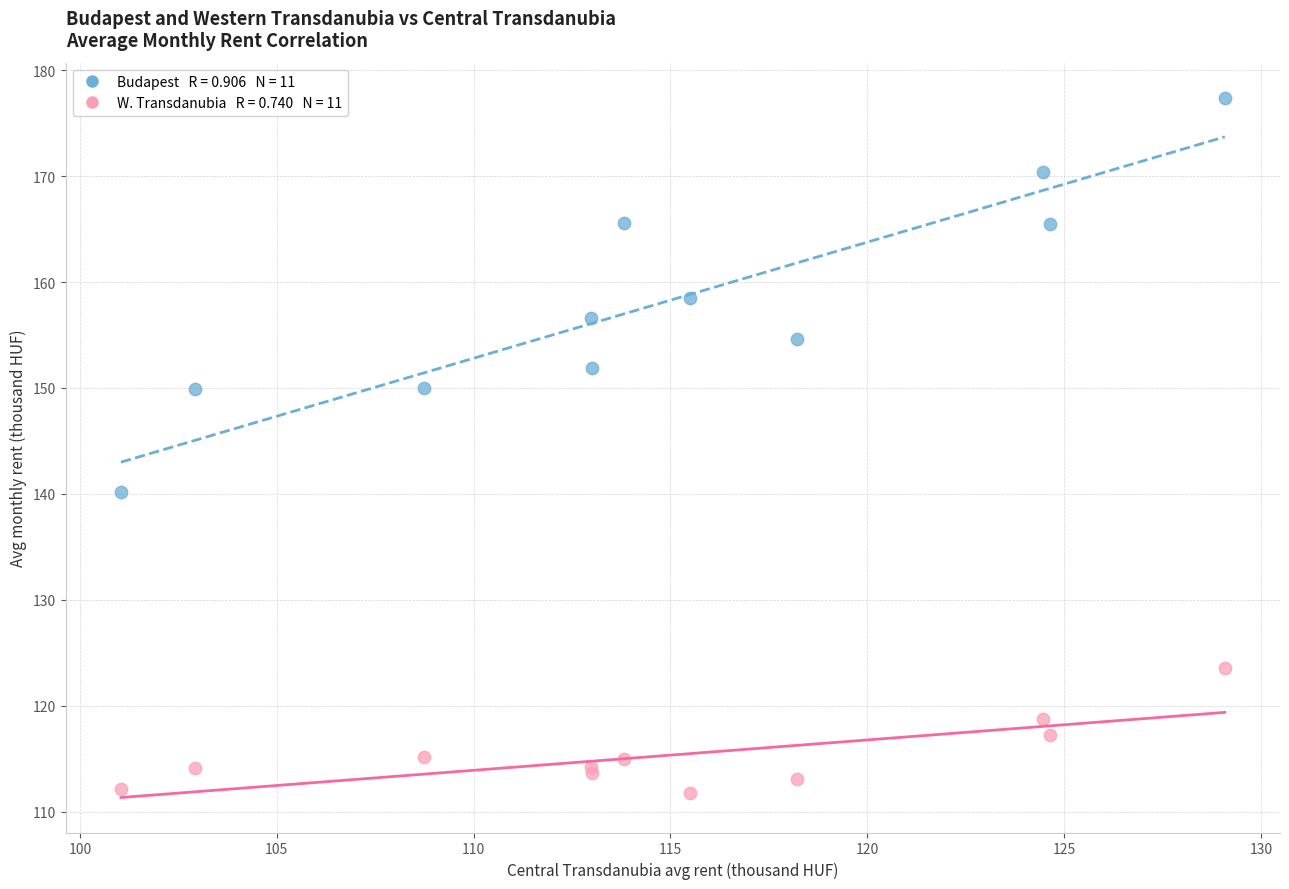

Across all series, what Y value is closest to 144?

140.2